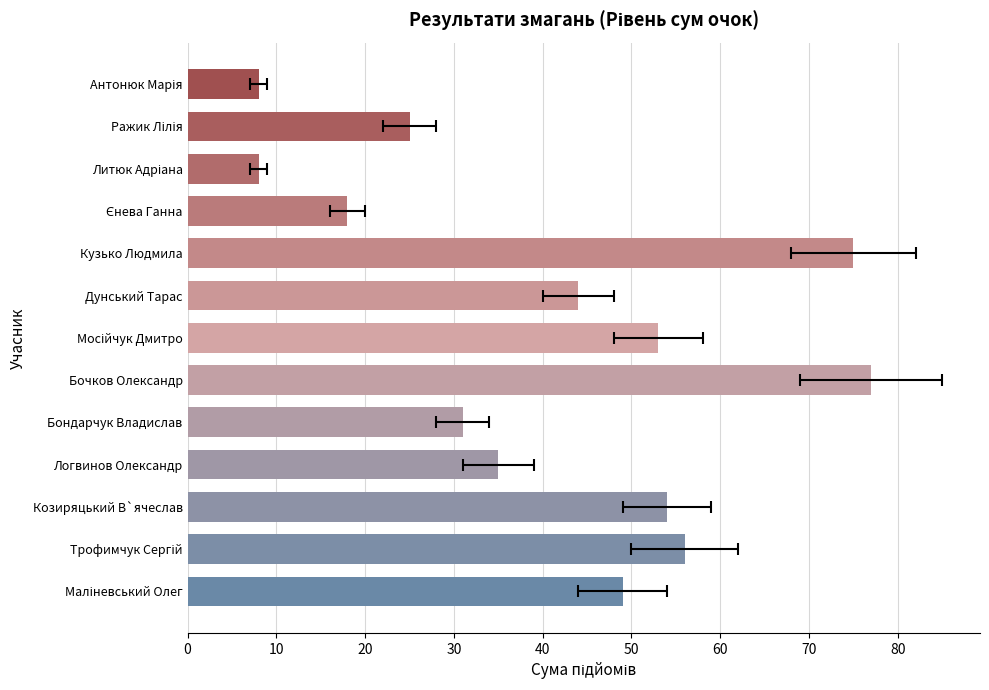

Is it true that the value at Литюк Адріана is 2?

False